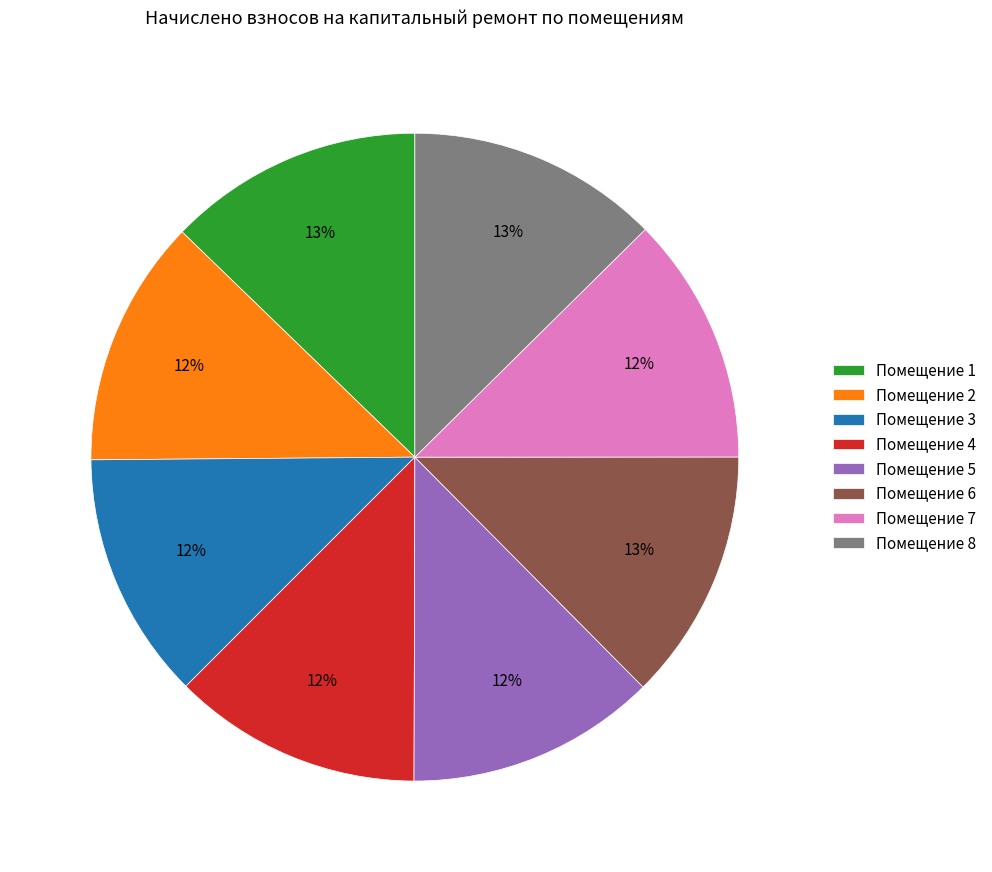

True or false: Помещение 8 accounts for 1% of the total.

False